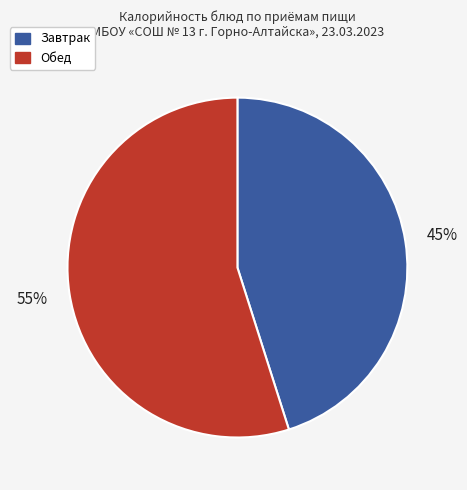

How many slices are in this pie chart?

2